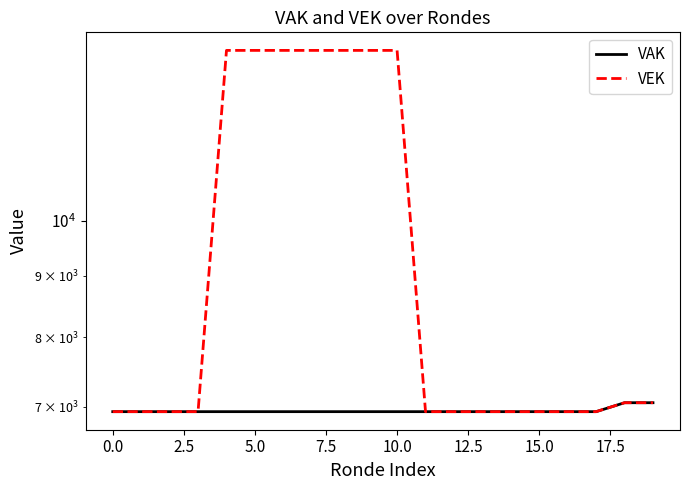

True or false: VAK and VEK intersect in this chart.

False